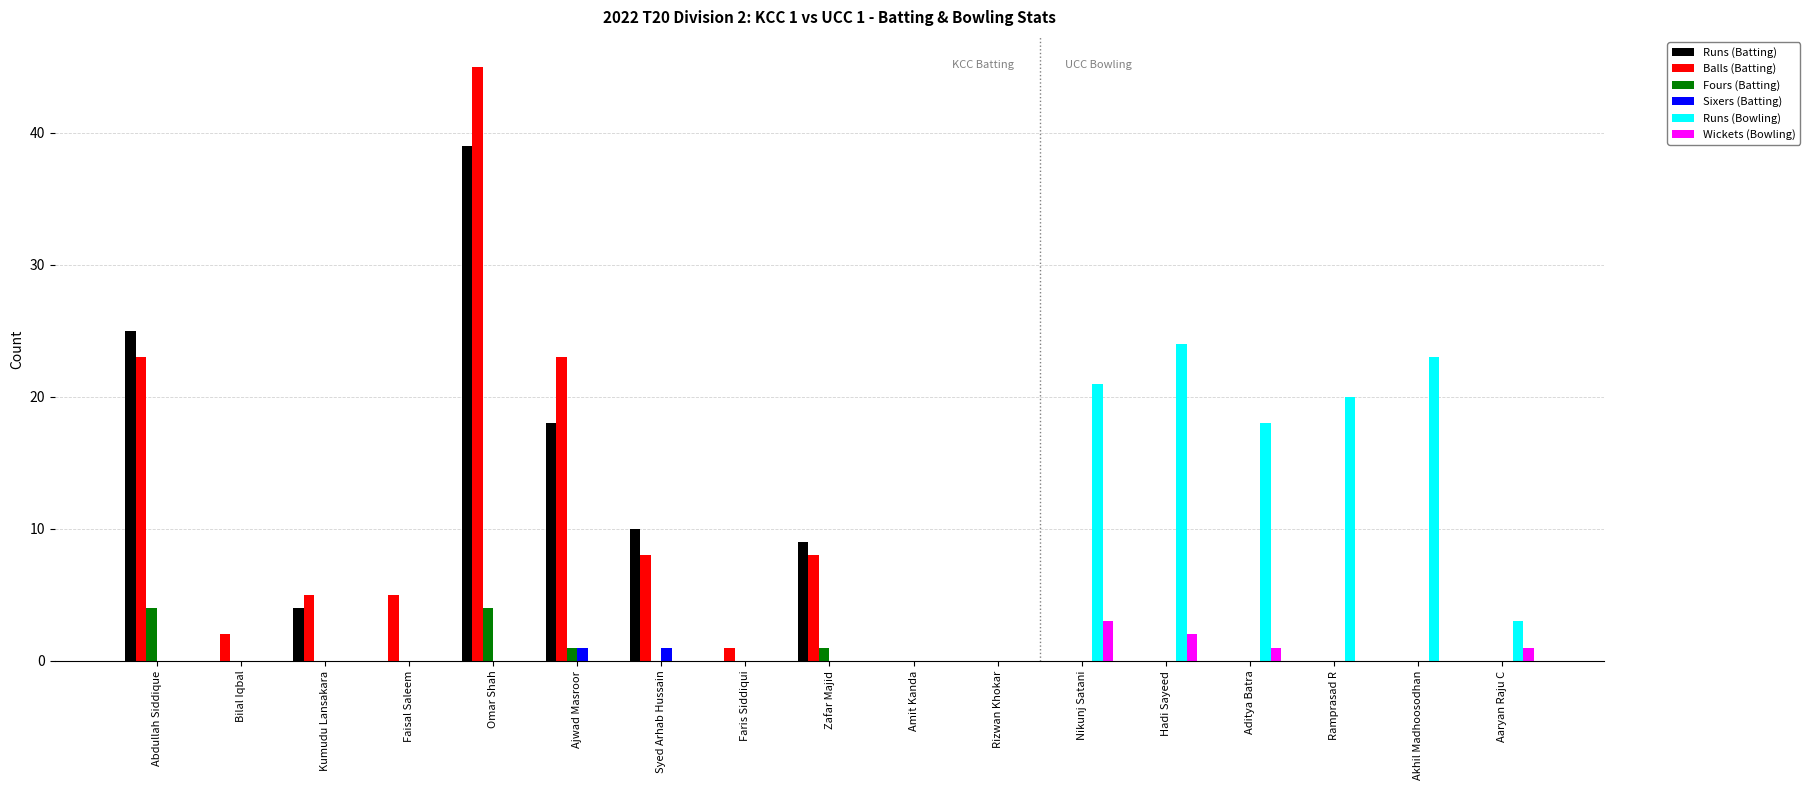

How many distinct data groups are displayed?

6